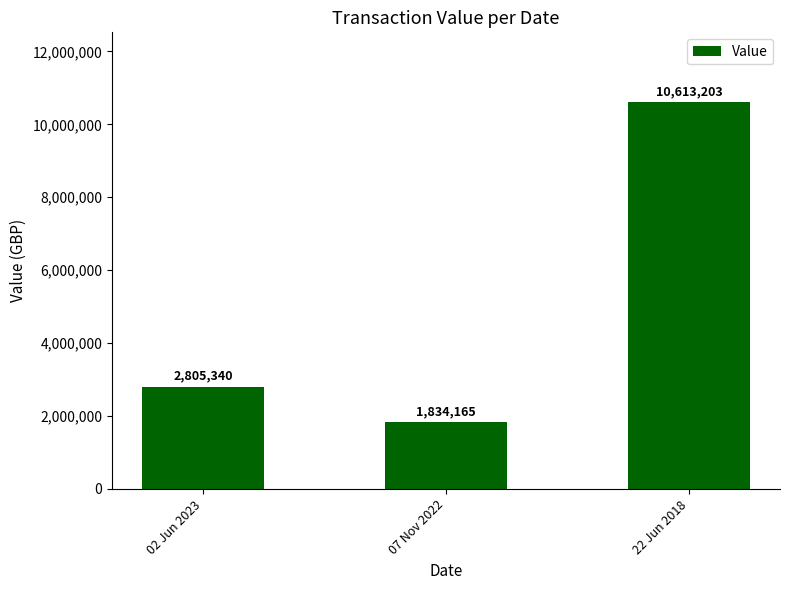

Which category has the highest value across all series?

22 Jun 2018